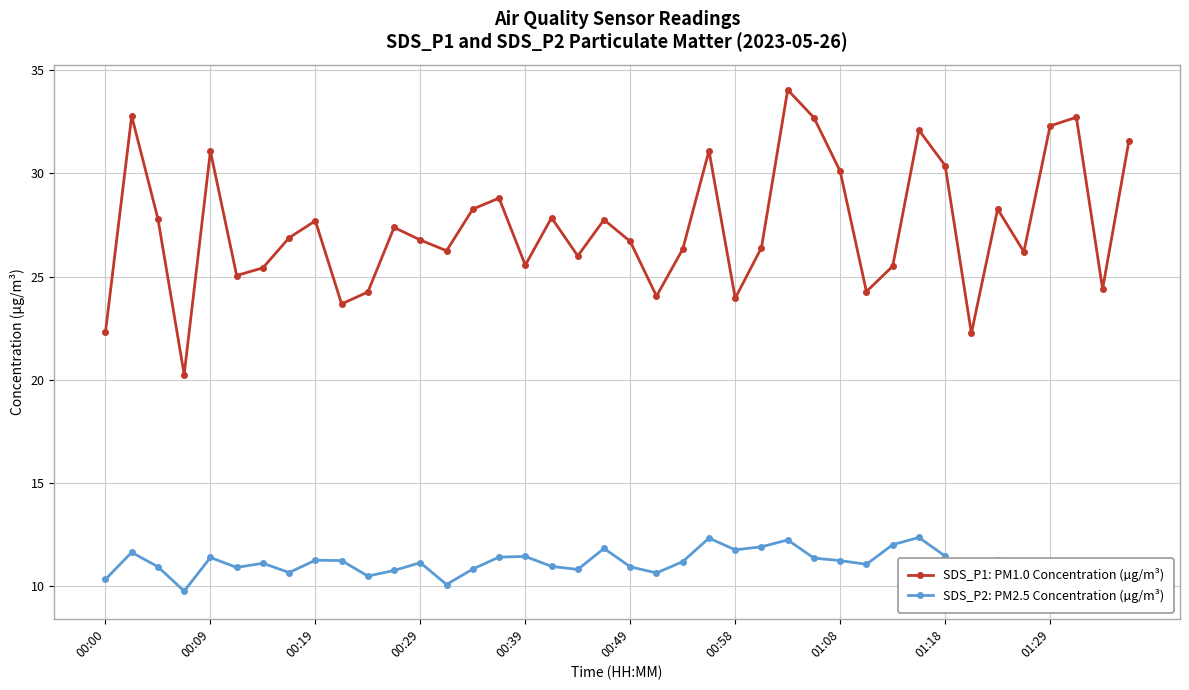

Does the chart display data point markers on the line(s)?

Yes